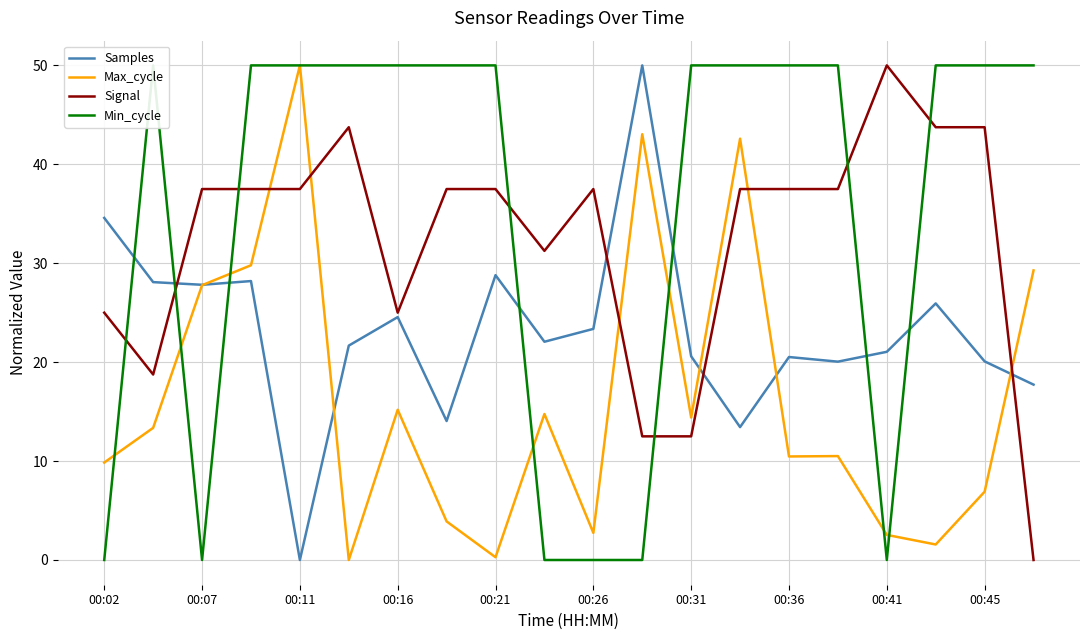

Is the value of Signal at 00:45 greater than the value of Samples at 00:41?

Yes